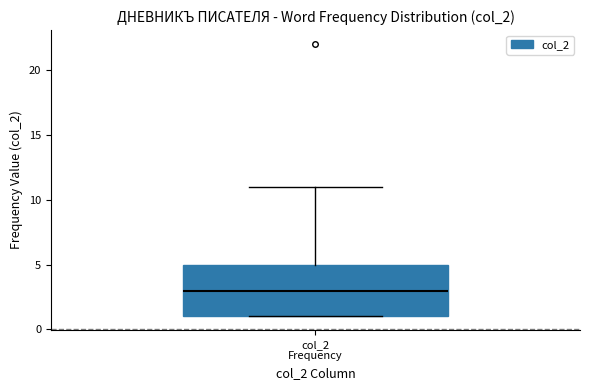

Transcribe this box plot: give where the median line is, the range the box spans, and where the two whiskers end, as read against the y-axis. The values are not printed on the chart, so give them approximately, as read against the axis.

median 3, box 1 to 5, whiskers 1 to 11